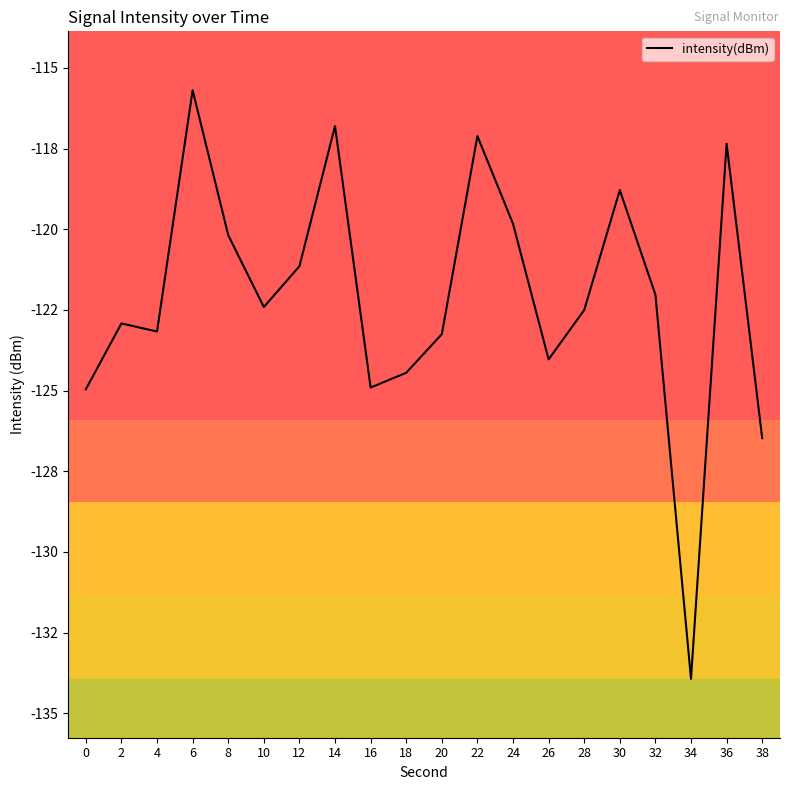

Does the chart display data point markers on the line(s)?

No